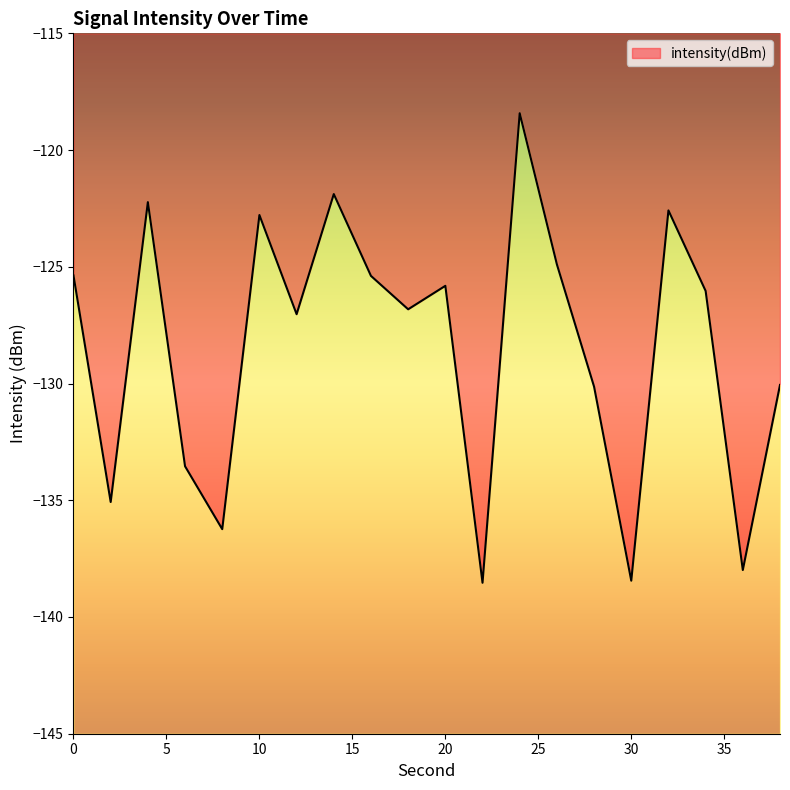

Reading left to right, list all the values displayed in this chart.

0=-125.4	2=-135.1	4=-122.2	6=-133.5	8=-136.2	10=-122.8	12=-127.0	14=-121.9	16=-125.4	18=-126.8	20=-125.8	22=-138.5	24=-118.4	26=-124.9	28=-130.1	30=-138.4	32=-122.6	34=-126.0	36=-138.0	38=-130.1